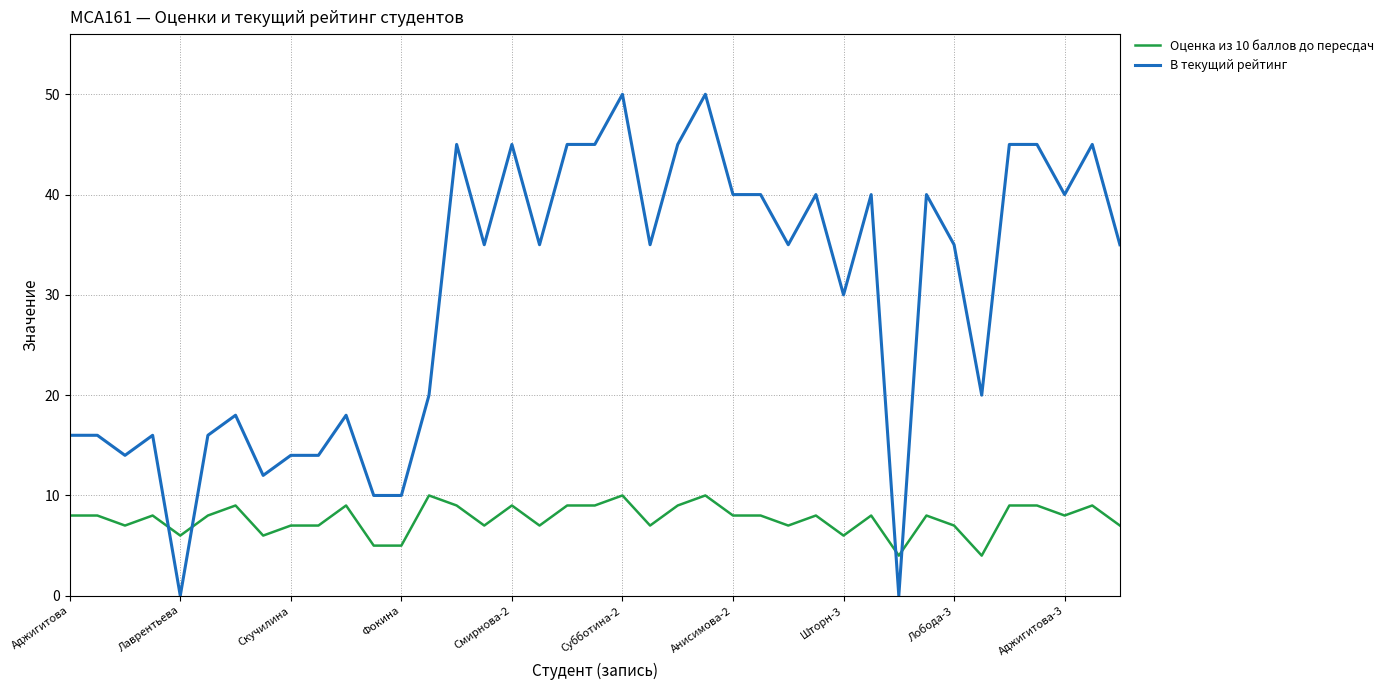

List the series in order of their overall mean, lowest first.

Оценка из 10 баллов до пересдач, В текущий рейтинг